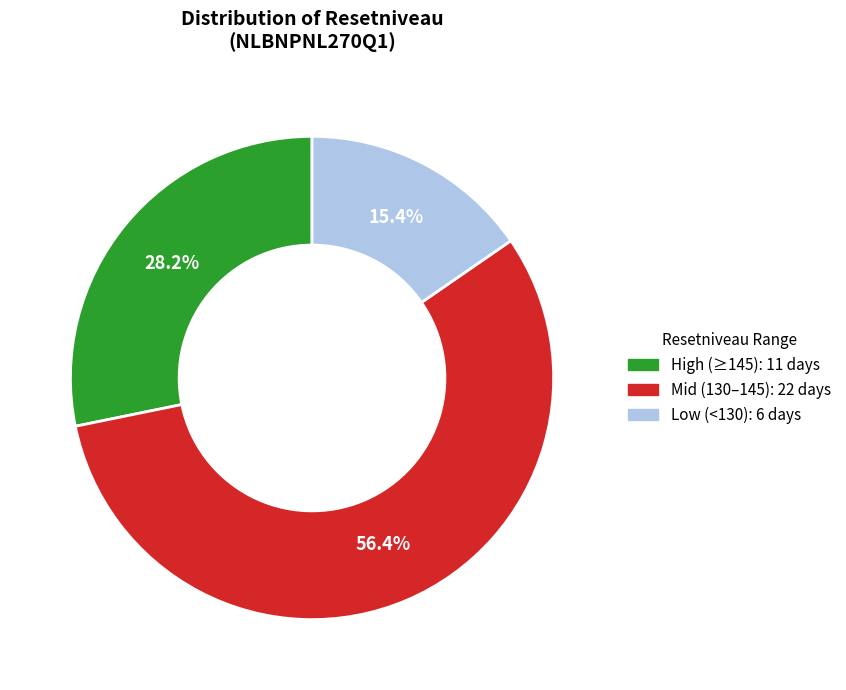

To the nearest percent, what is the difference between the largest and smallest slice percentages?

41%